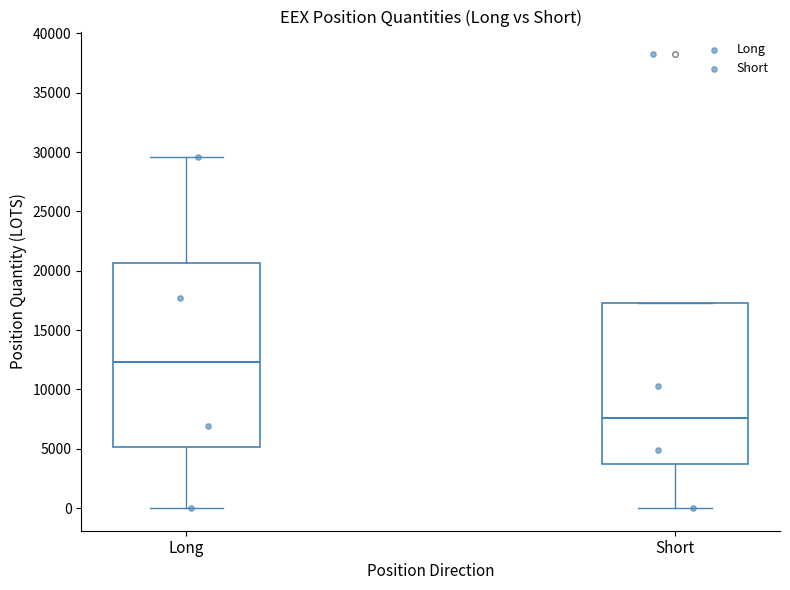

Reading left to right, read every box against the y-axis: the position of its median line, the range the box covers, and the ends of its whiskers. The values are not printed on the chart, so give them approximately, as read against the axis.

Long: median 12500, box 5000 to 20500, whiskers 0 to 29500
Short: median 7500, box 3500 to 17000, whiskers 0 to 17000